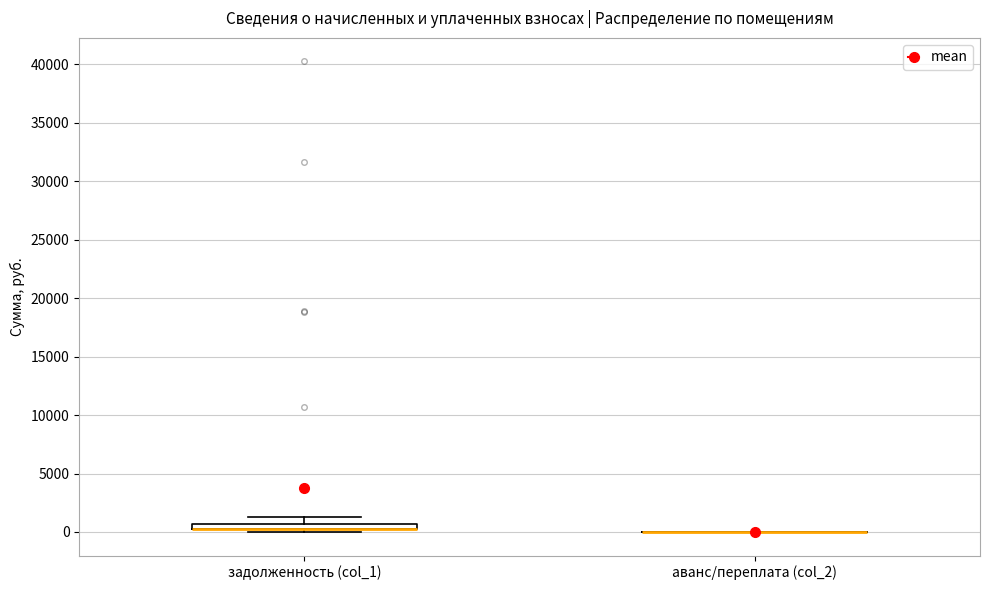

Where does the upper whisker of the box for задолженность (col_1) end on the y-axis? The values are not printed on the chart, so give them approximately, as read against the axis.

1500